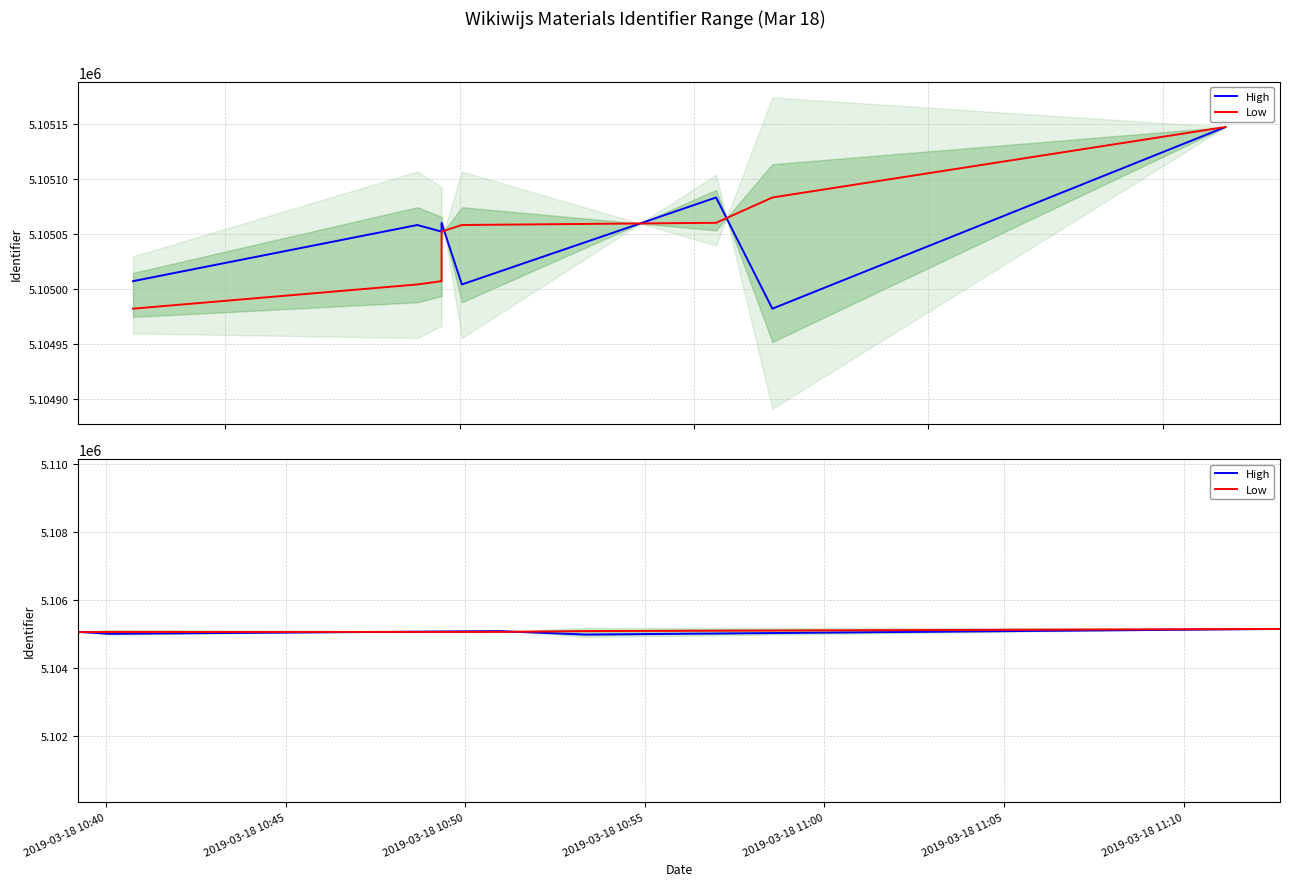

What is the label of the 6th point from the left?

2019-03-18 11:05